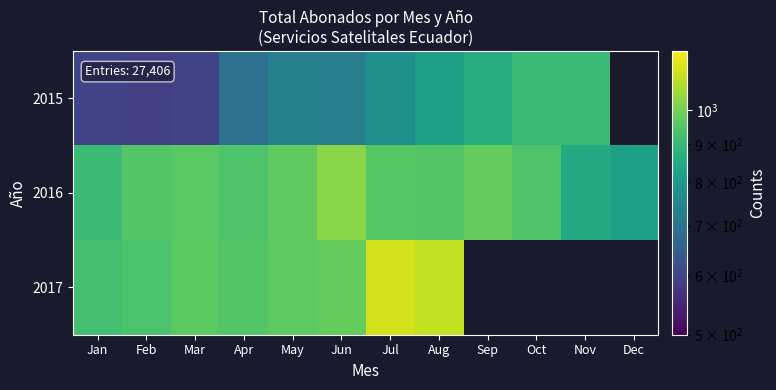

What is the spread (max minus min) of values at May?

237.0